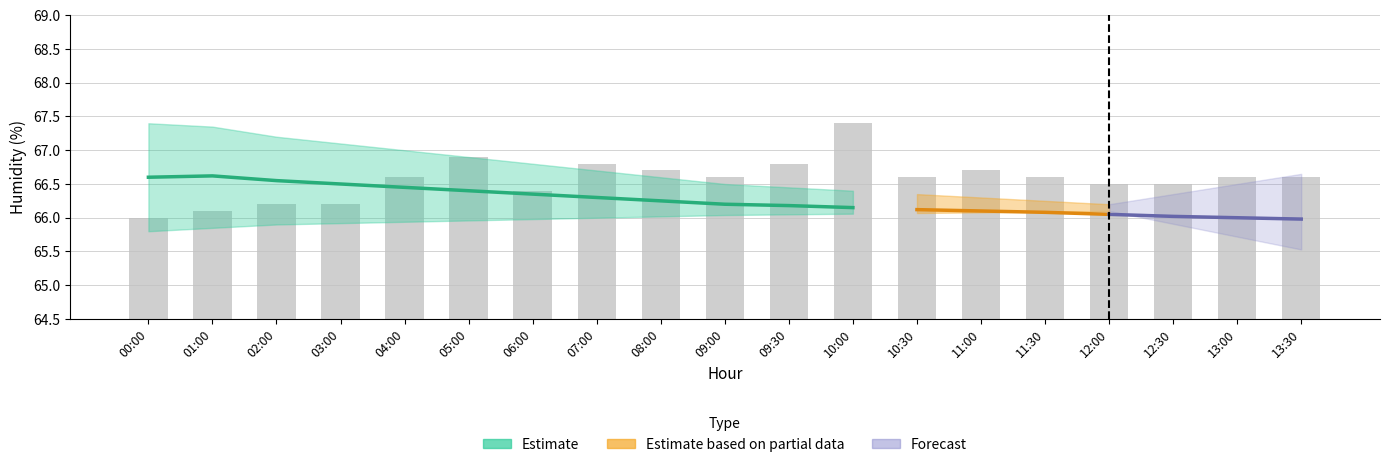

Which label corresponds to the largest value in the chart?

10:00